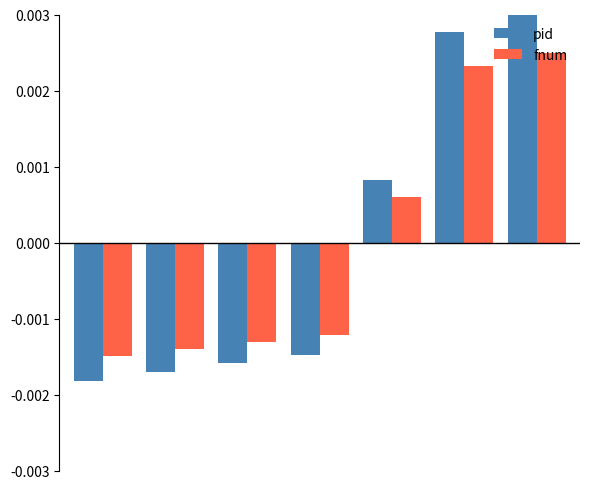

How many groups of bars are there?

7